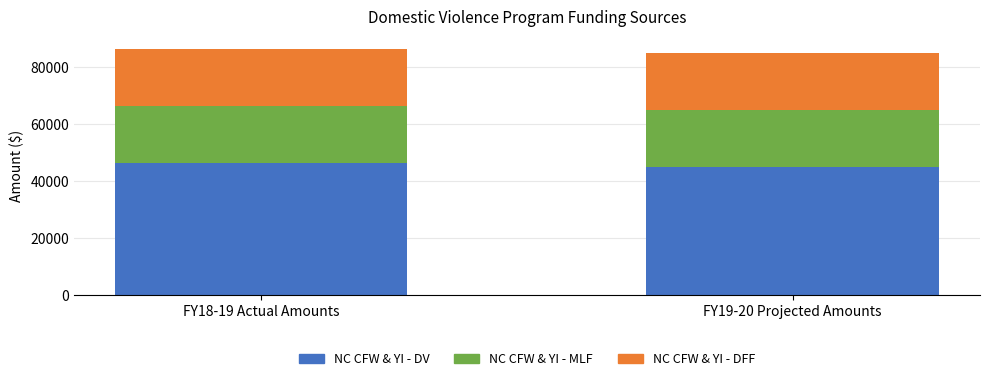

What is the difference between the NC CFW & YI - DV values at FY19-20 Projected Amounts and FY18-19 Actual Amounts?

1292.4